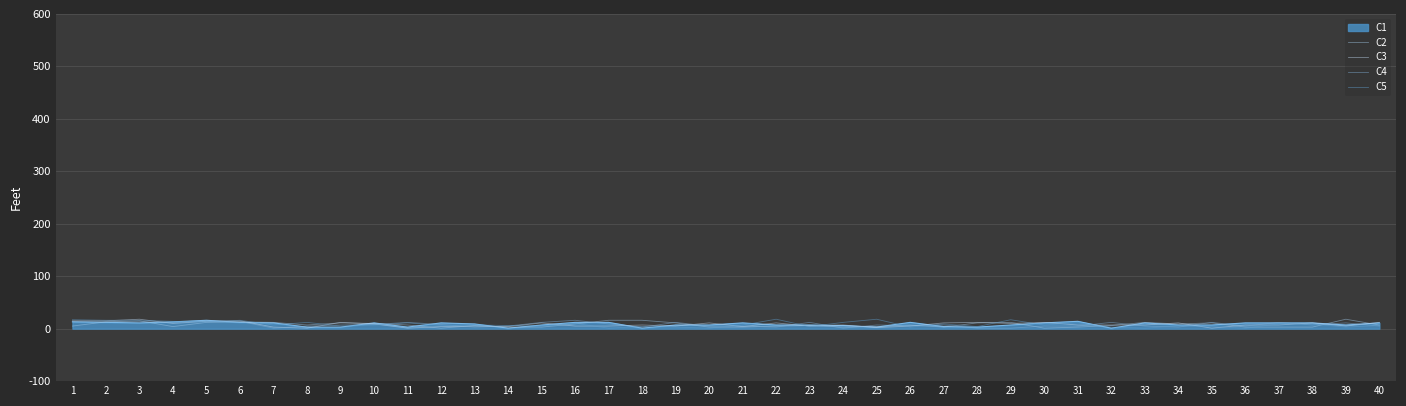

Where is the first local maximum for C5?

6